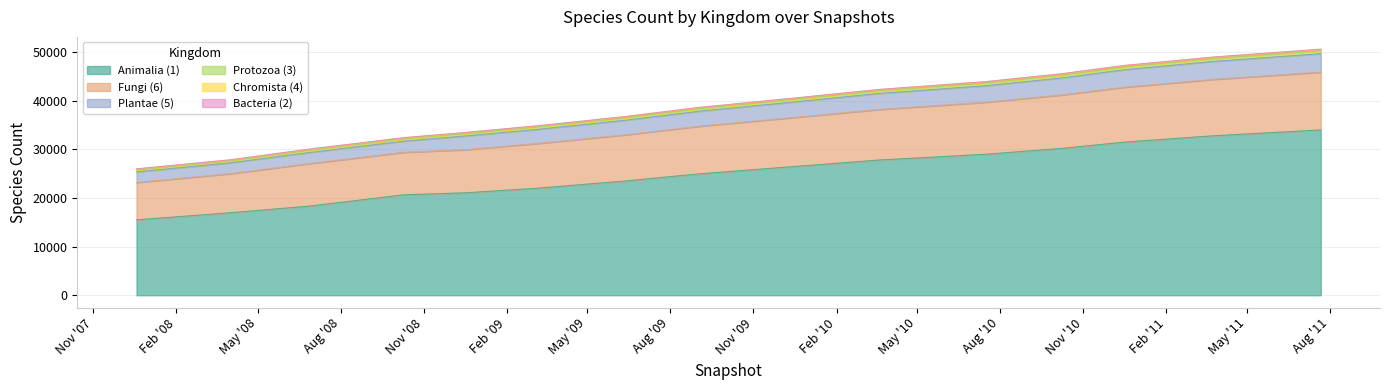

The value of Fungi (6) at Feb '09 is 45944. True or false?

False